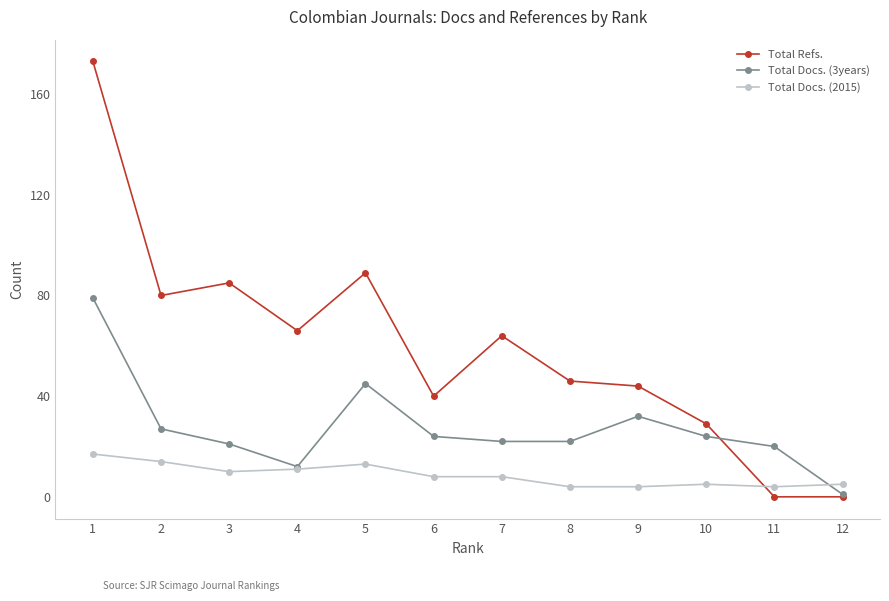

What is the highest value of the Total Docs. (3years) series?

79